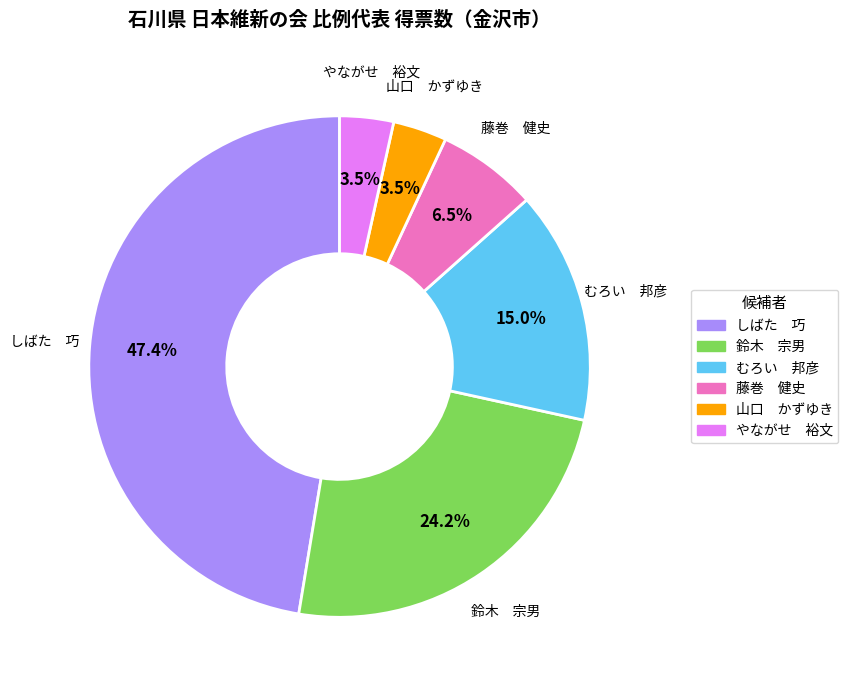

To the nearest percent, what is the difference between the largest and smallest slice percentages?

44%